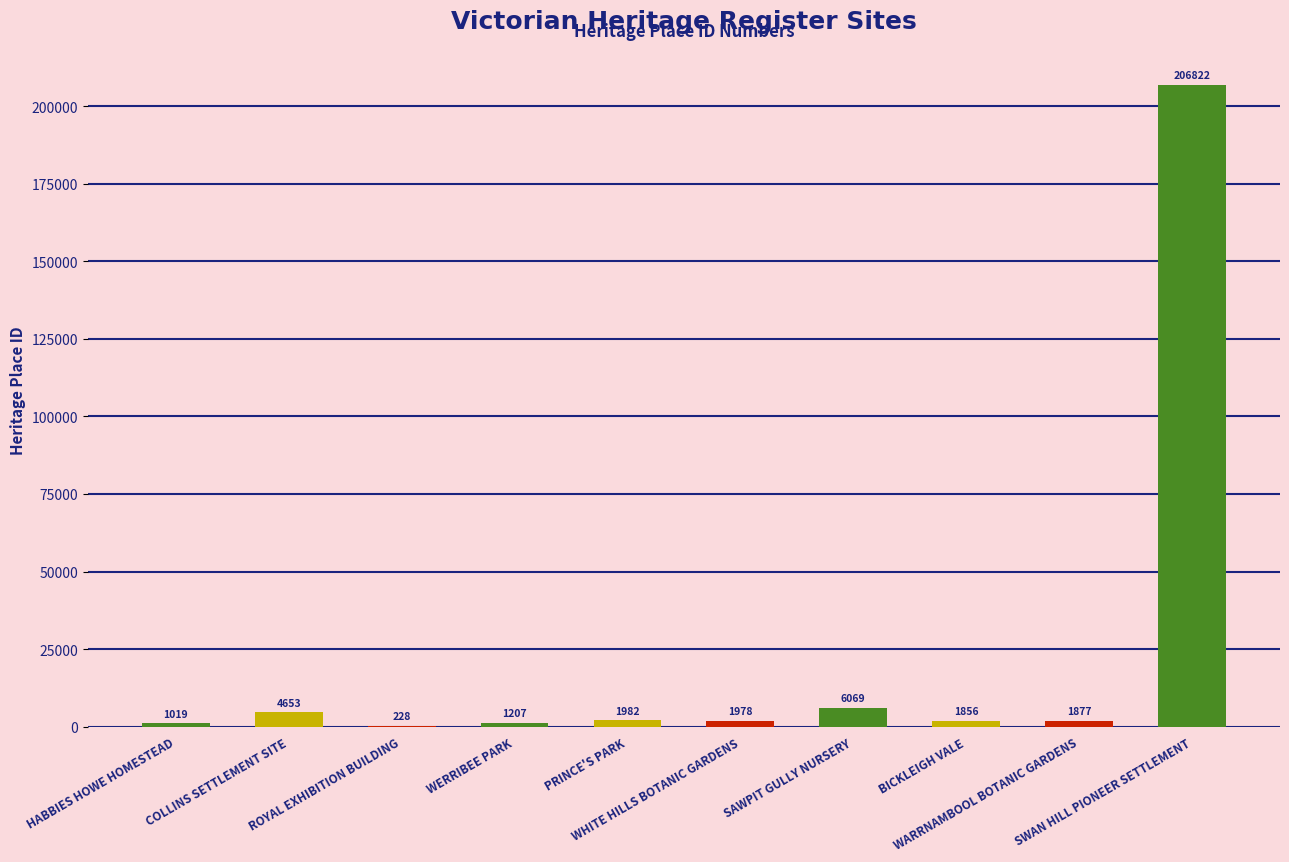

How many data points does each series have?

10